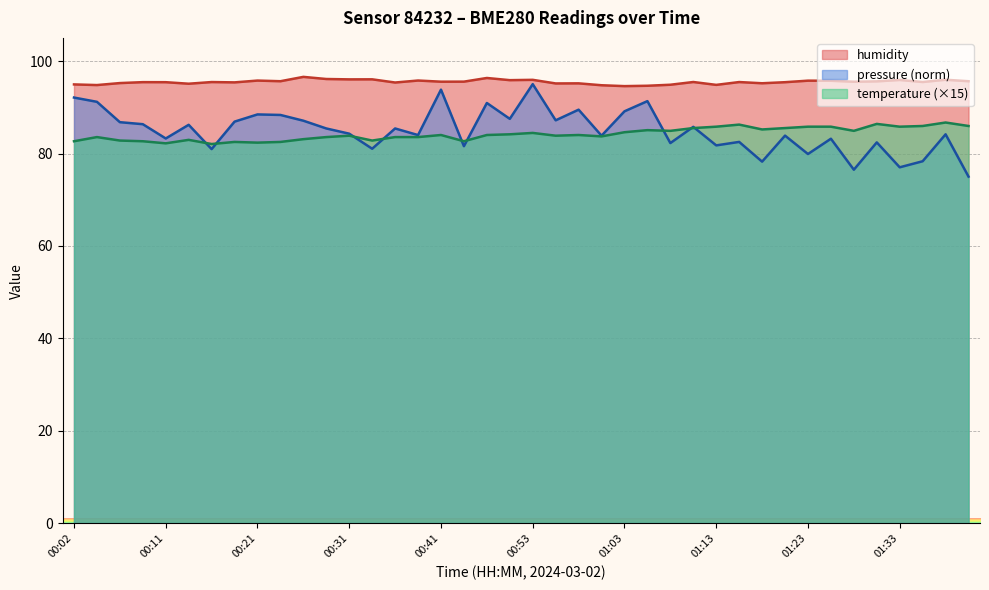

What are all the series names shown in the legend?

humidity, pressure (norm), temperature (×15)